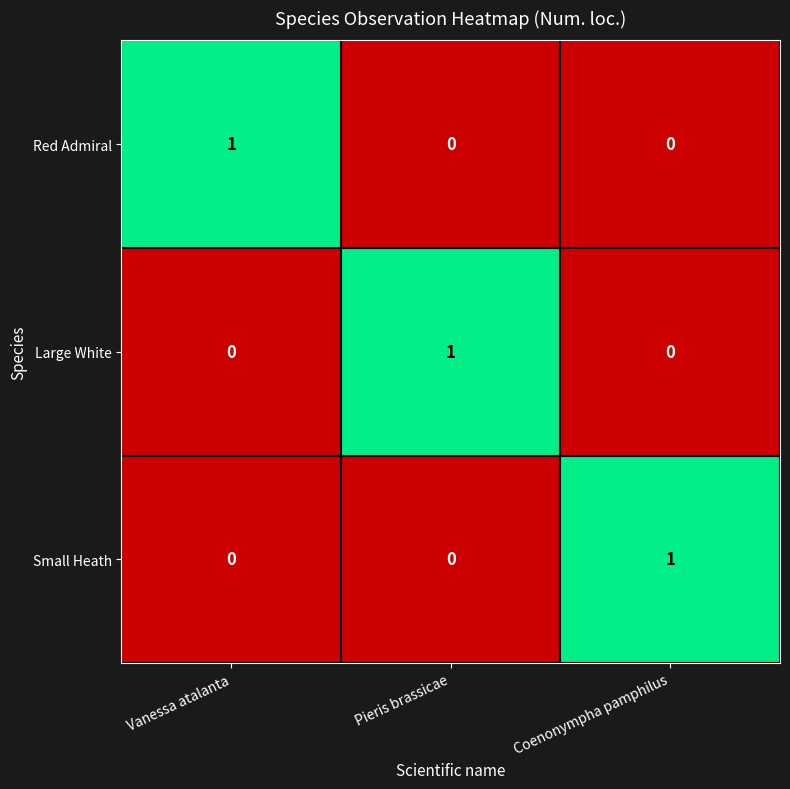

The value of Red Admiral at Coenonympha pamphilus is -1. True or false?

False